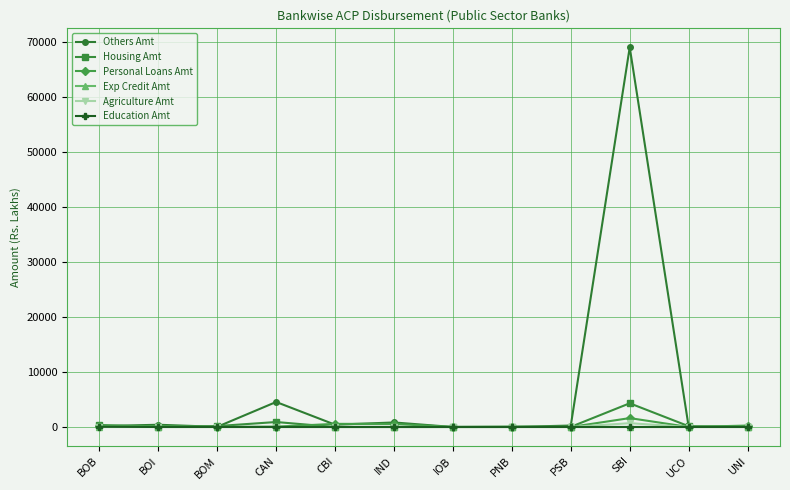

What is the value of the Personal Loans Amt point at the 10th from the left?

1615.9